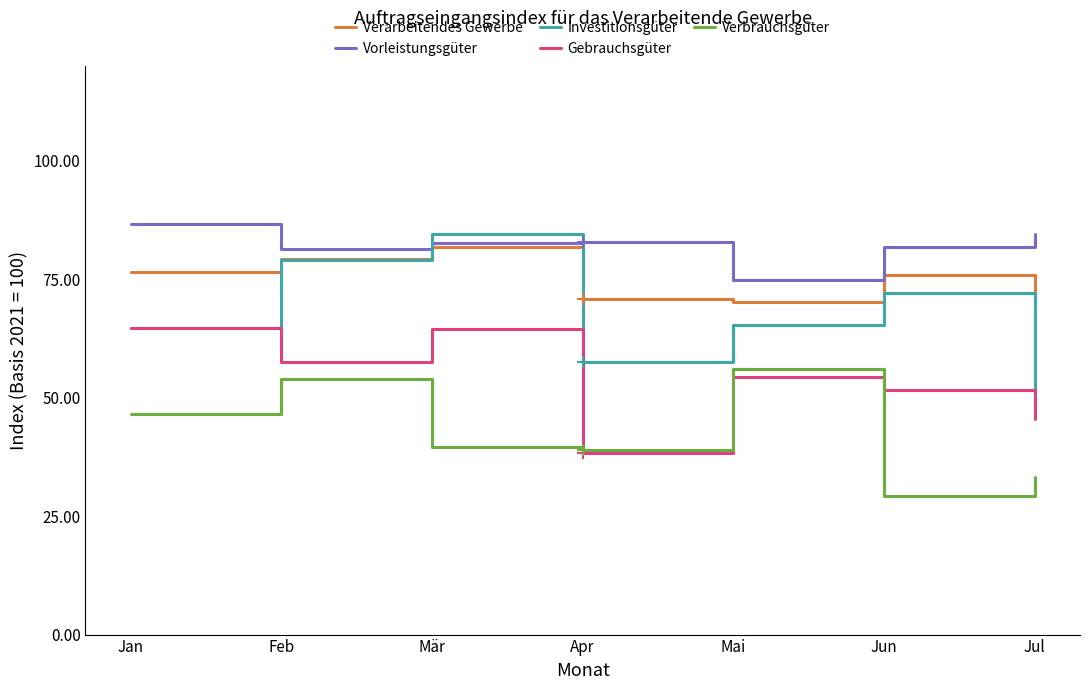

Which series has the largest total across all categories?

Vorleistungsgüter